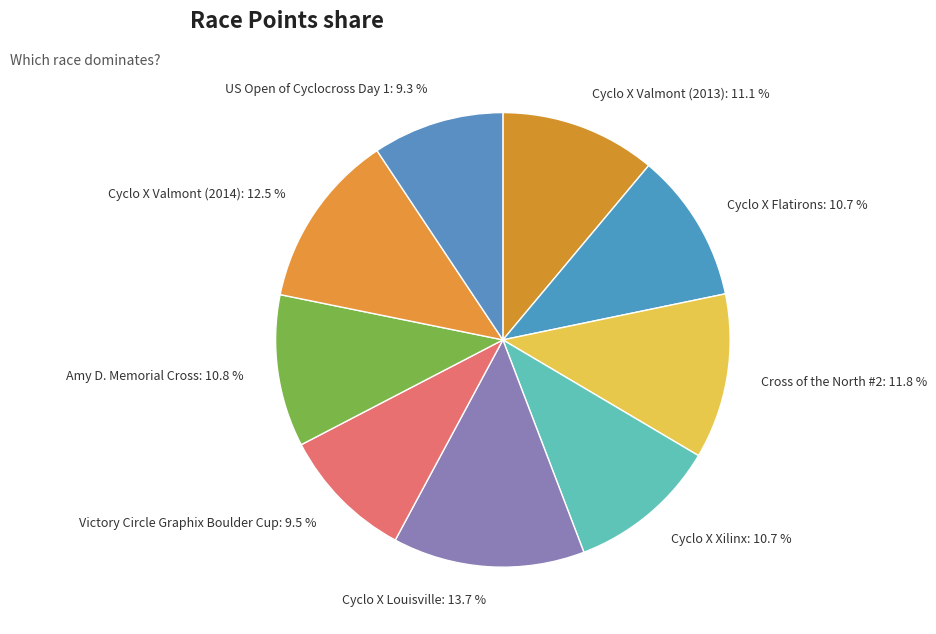

What percentage is NOT represented by Cyclo X Valmont (2013)?

88.9%